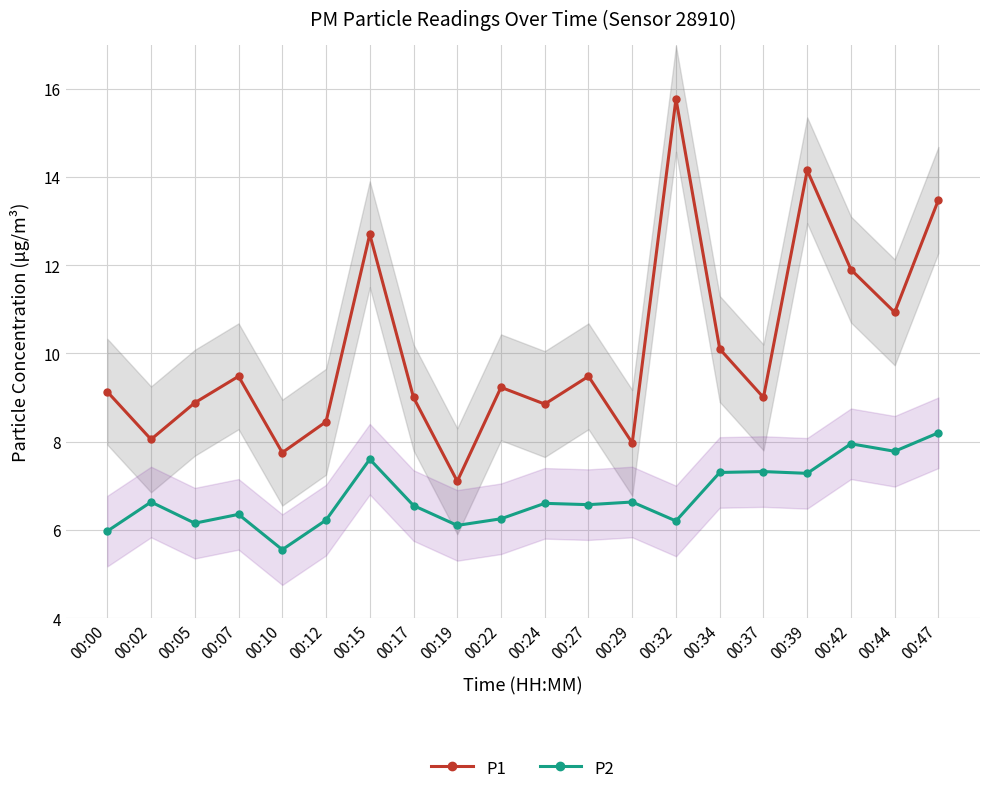

What are all the series names shown in the legend?

P1, P2